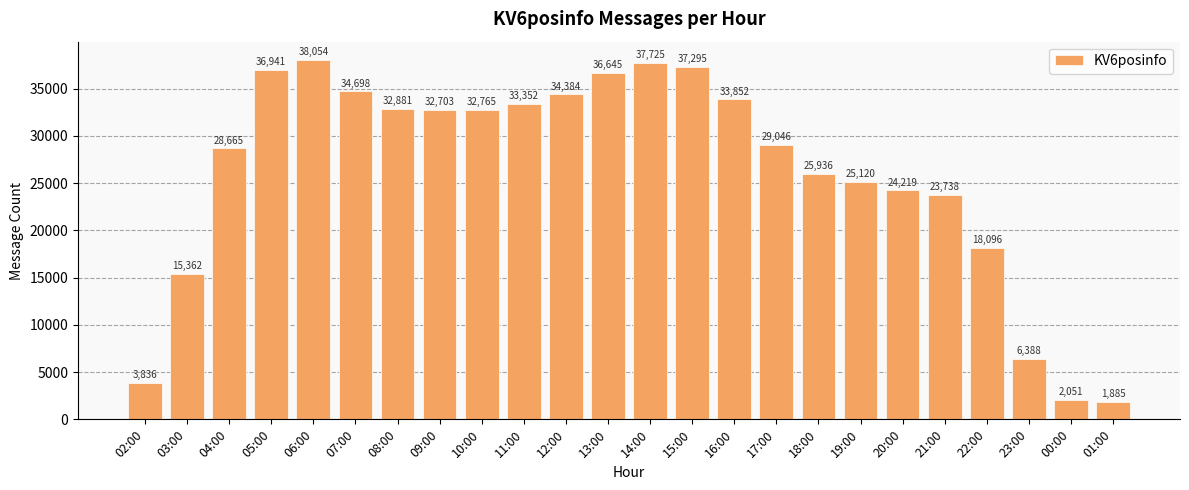

Are the bars grouped side by side (vs. stacked)?

No